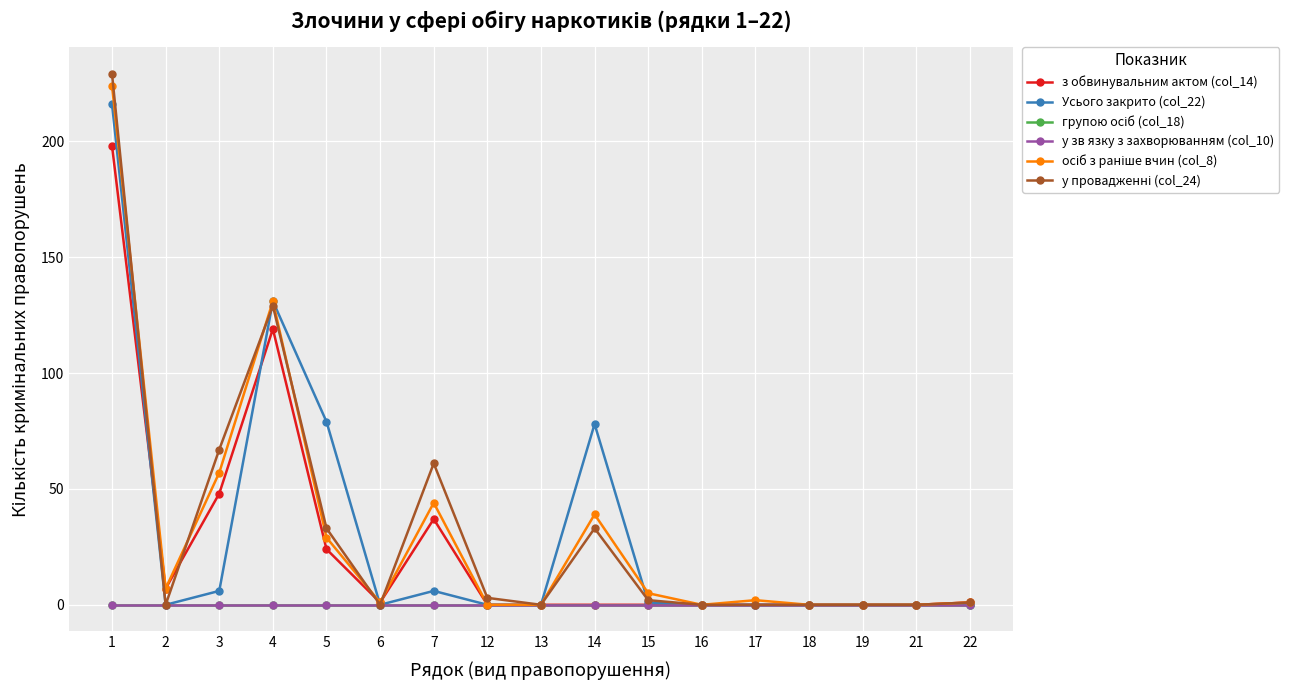

What is the maximum value for Усього закрито (col_22)?

216